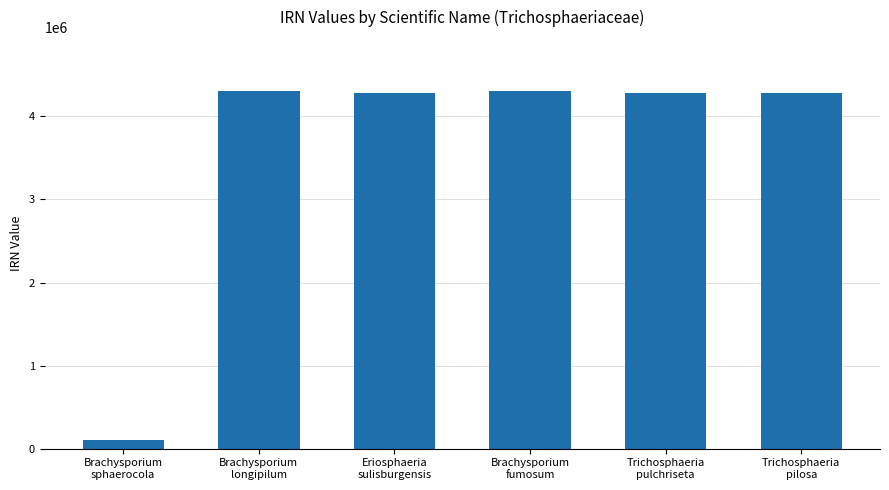

What is the average value?

3591166